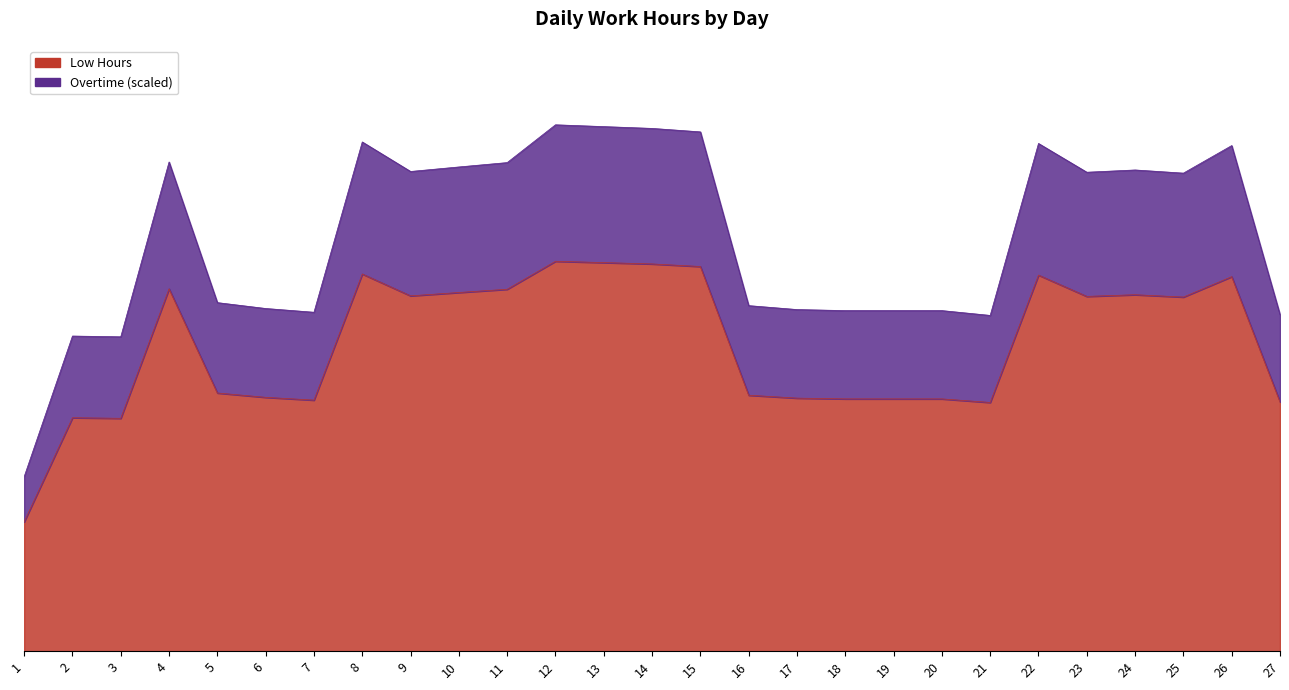

At which label is Low Hours closest to 5?

10